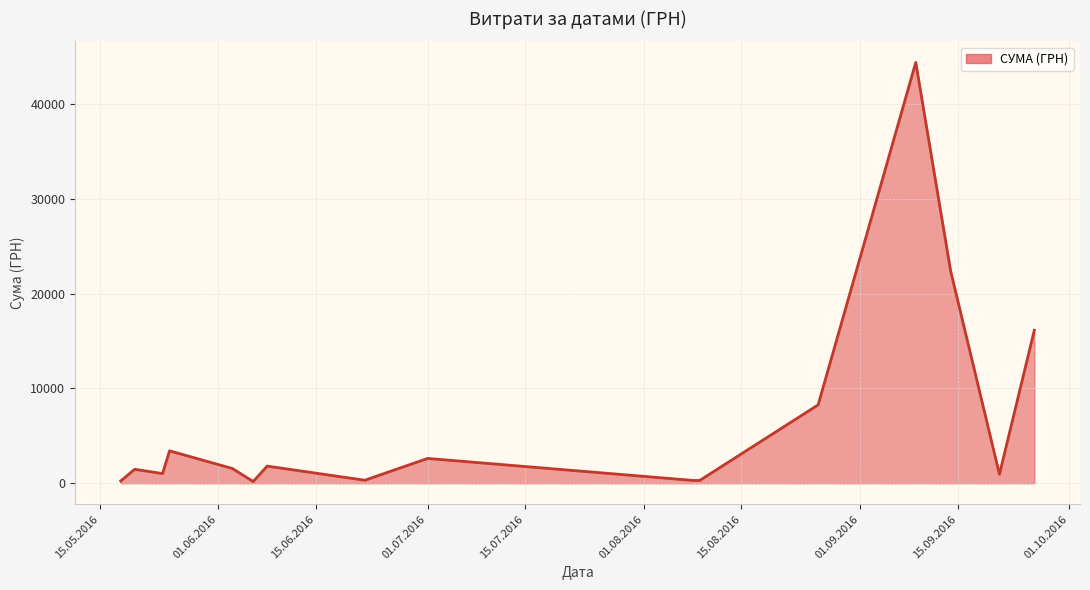

What is the greatest value displayed?

44400.2